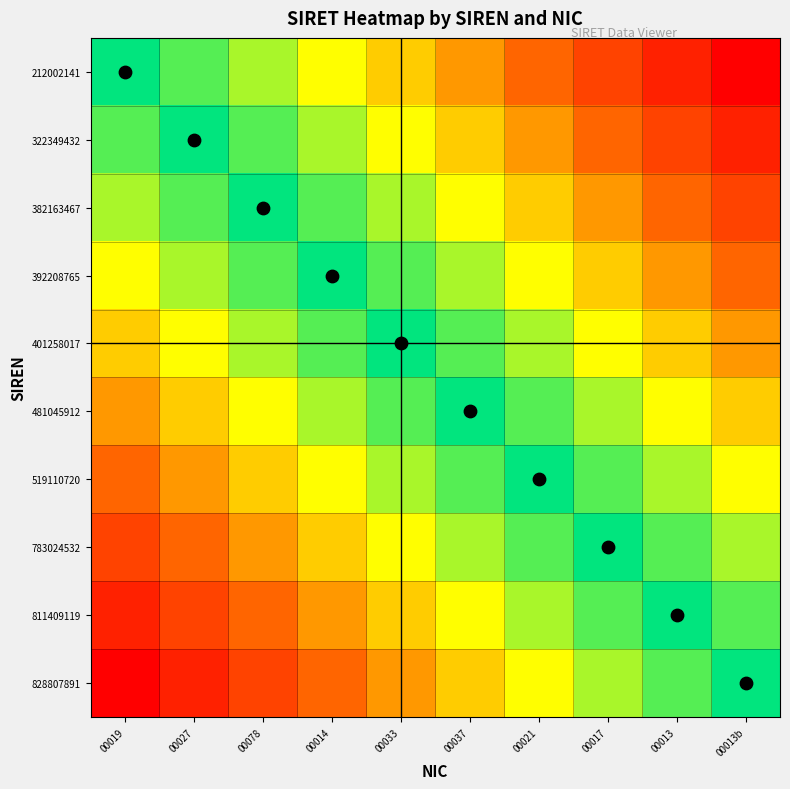

Reading left to right, list all the values displayed in this chart.

212002141: 00019=0.5	00027=0.6	00078=0.6	00014=0.7	00033=0.7	00037=0.8	00021=0.8	00017=0.9	00013=0.9	00013b=1.0
322349432: 00019=0.4	00027=0.5	00078=0.6	00014=0.6	00033=0.7	00037=0.7	00021=0.8	00017=0.8	00013=0.9	00013b=0.9
382163467: 00019=0.4	00027=0.4	00078=0.5	00014=0.6	00033=0.6	00037=0.7	00021=0.7	00017=0.8	00013=0.8	00013b=0.9
392208765: 00019=0.3	00027=0.4	00078=0.4	00014=0.5	00033=0.6	00037=0.6	00021=0.7	00017=0.7	00013=0.8	00013b=0.8
401258017: 00019=0.3	00027=0.3	00078=0.4	00014=0.4	00033=0.5	00037=0.6	00021=0.6	00017=0.7	00013=0.7	00013b=0.8
481045912: 00019=0.2	00027=0.3	00078=0.3	00014=0.4	00033=0.4	00037=0.5	00021=0.6	00017=0.6	00013=0.7	00013b=0.7
519110720: 00019=0.2	00027=0.2	00078=0.3	00014=0.3	00033=0.4	00037=0.4	00021=0.5	00017=0.6	00013=0.6	00013b=0.7
783024532: 00019=0.1	00027=0.2	00078=0.2	00014=0.3	00033=0.3	00037=0.4	00021=0.4	00017=0.5	00013=0.6	00013b=0.6
811409119: 00019=0.1	00027=0.1	00078=0.2	00014=0.2	00033=0.3	00037=0.3	00021=0.4	00017=0.4	00013=0.5	00013b=0.6
828807891: 00019=0.0	00027=0.1	00078=0.1	00014=0.2	00033=0.2	00037=0.3	00021=0.3	00017=0.4	00013=0.4	00013b=0.5